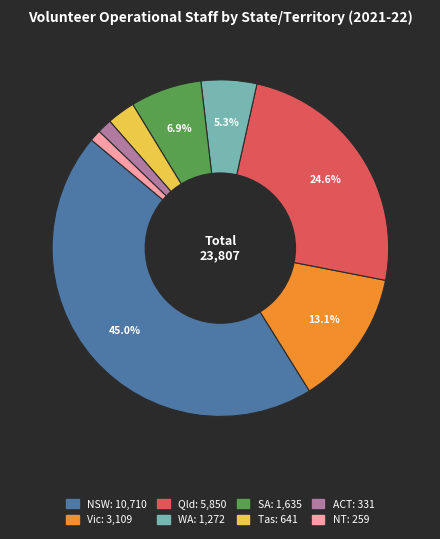

To the nearest percent, what is the average slice percentage?

12%